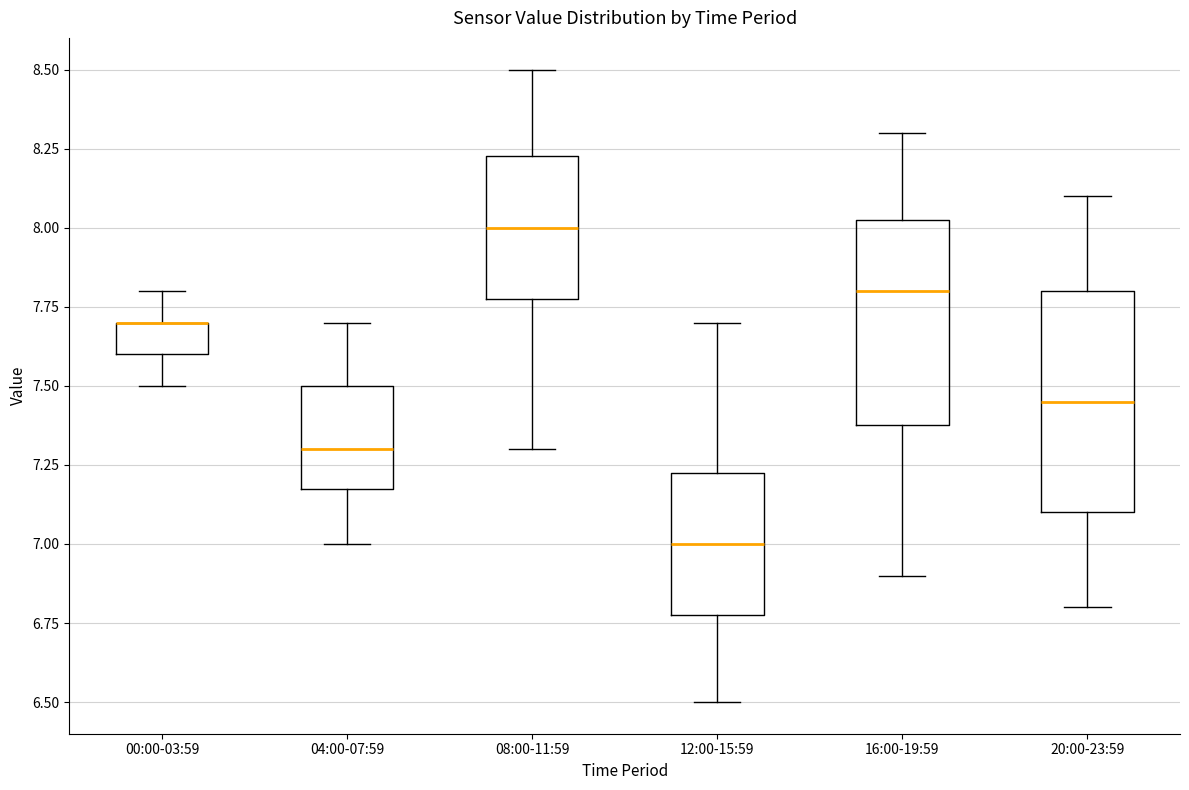

Where does the lower whisker of the box for 00:00-03:59 end on the y-axis? The values are not printed on the chart, so give them approximately, as read against the axis.

7.50